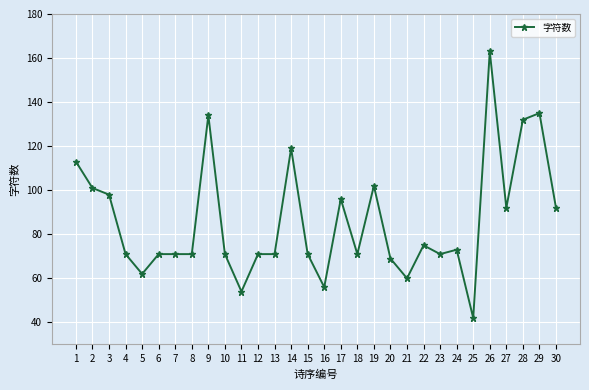

At which category does the chart reach its minimum across all series?

25